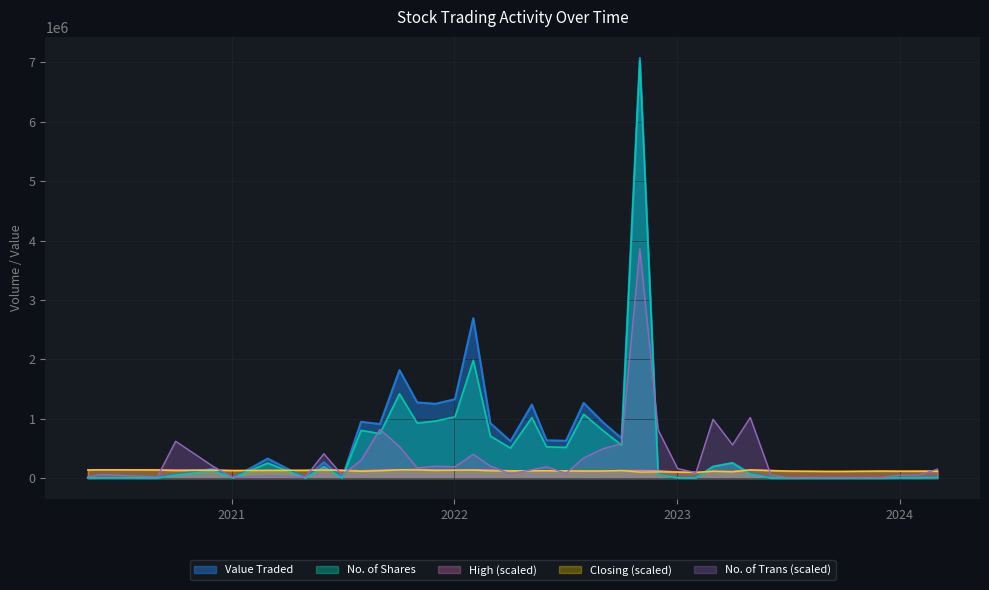

What is the maximum value for Value Traded?

7075715.0